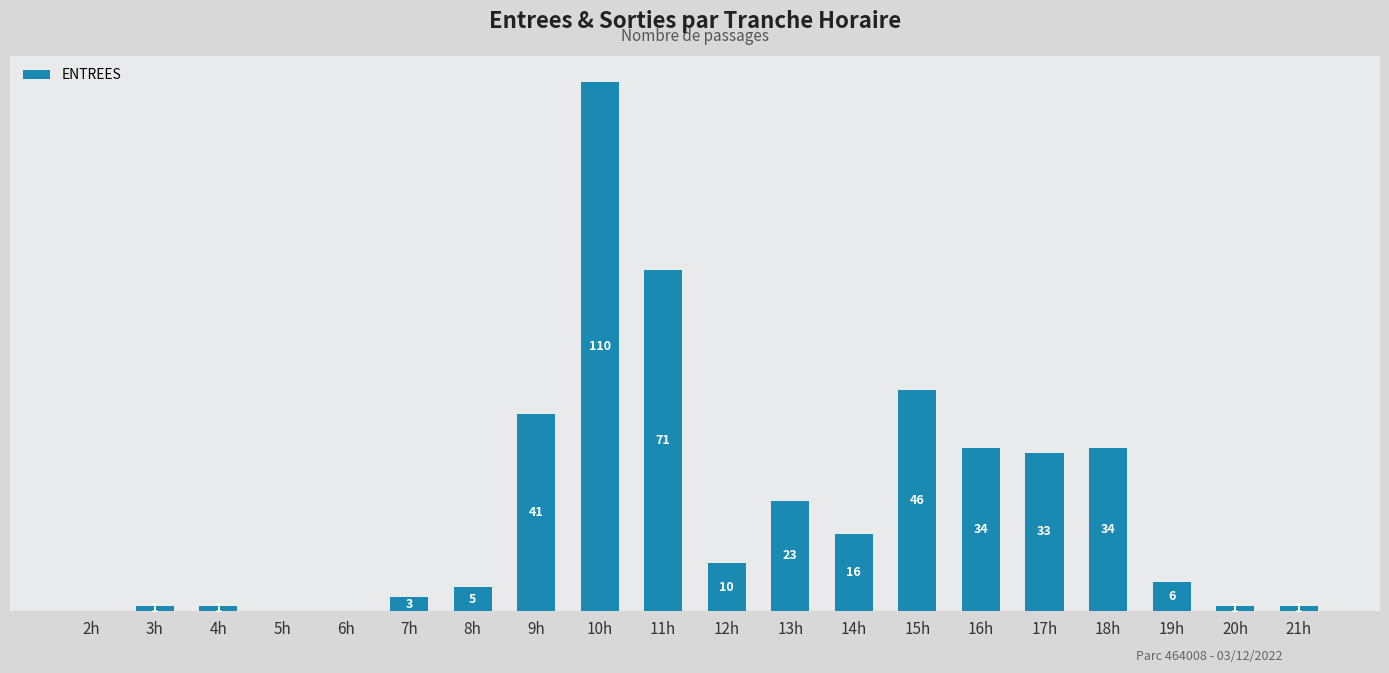

Where does the data first go above 10?

9h